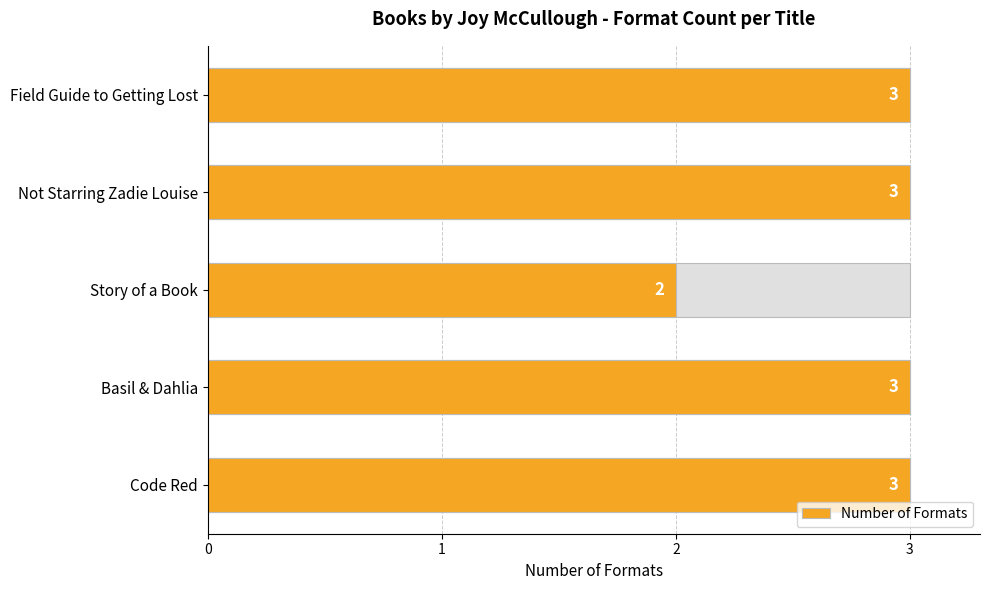

List the labels in order of value, largest first.

Code Red, Basil & Dahlia, Not Starring Zadie Louise, Field Guide to Getting Lost, Story of a Book